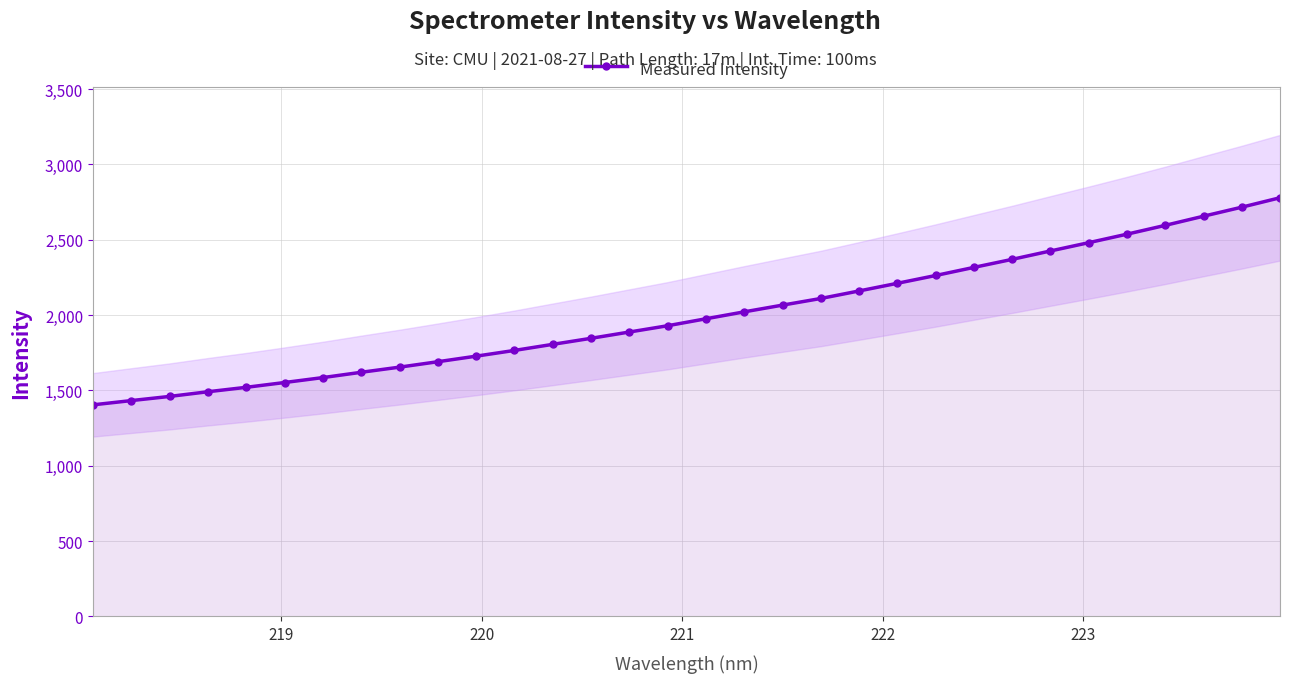

What is the average value?

2001.8